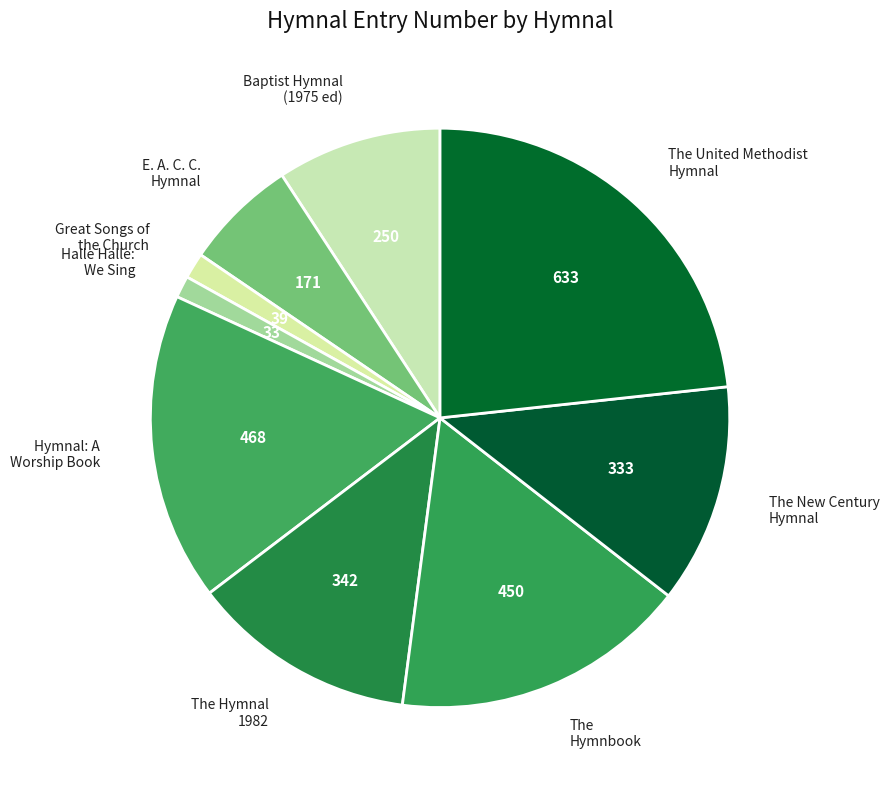

What is the ratio of the value at The United Methodist Hymnal to the value at Baptist Hymnal (1975 ed)?

2.5